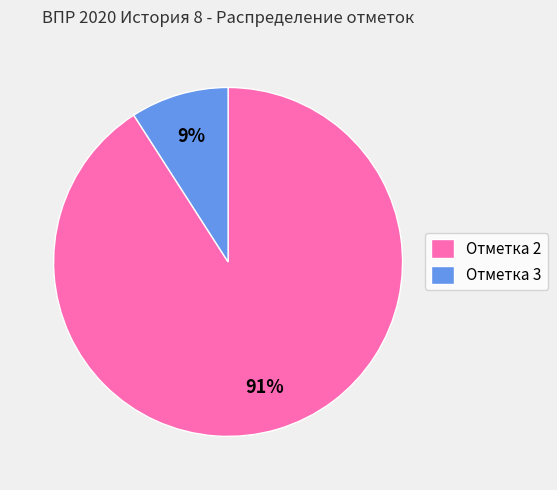

Is the sum of Отметка 3 and Отметка 2 greater than half?

Yes